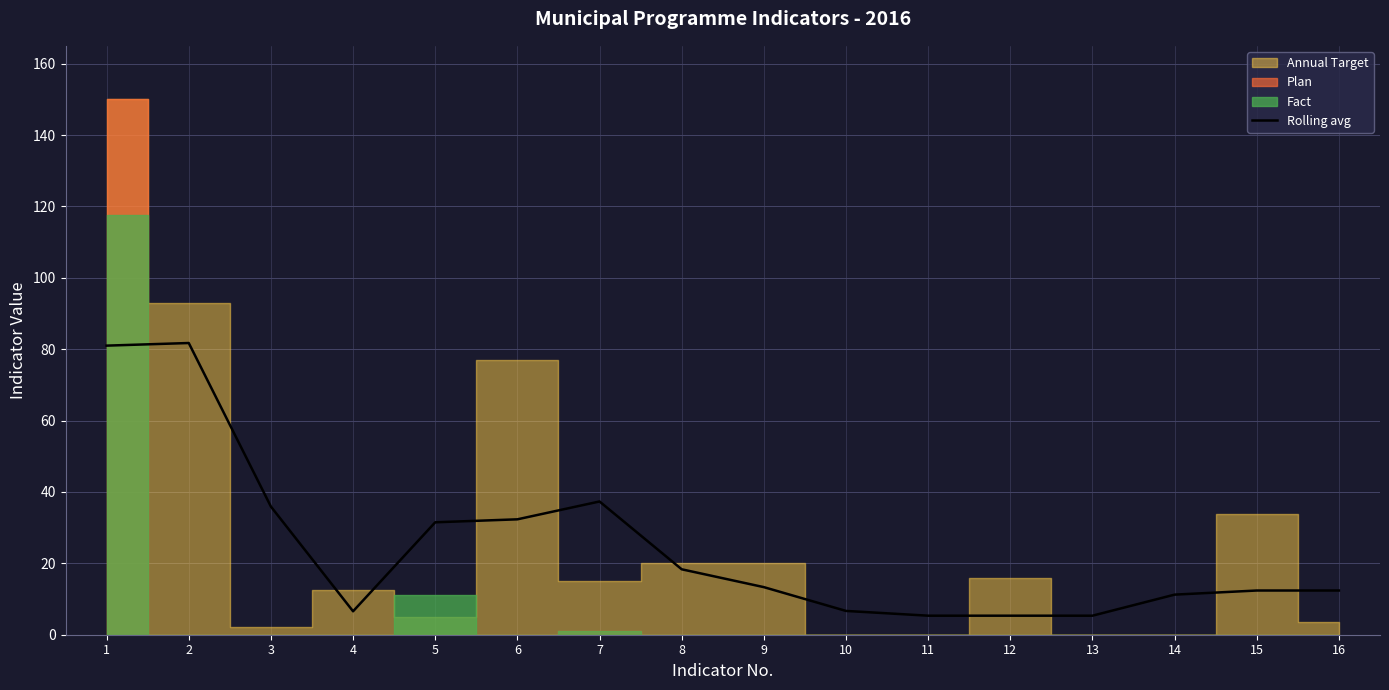

True or false: the data shows 133.7 at 1.

False